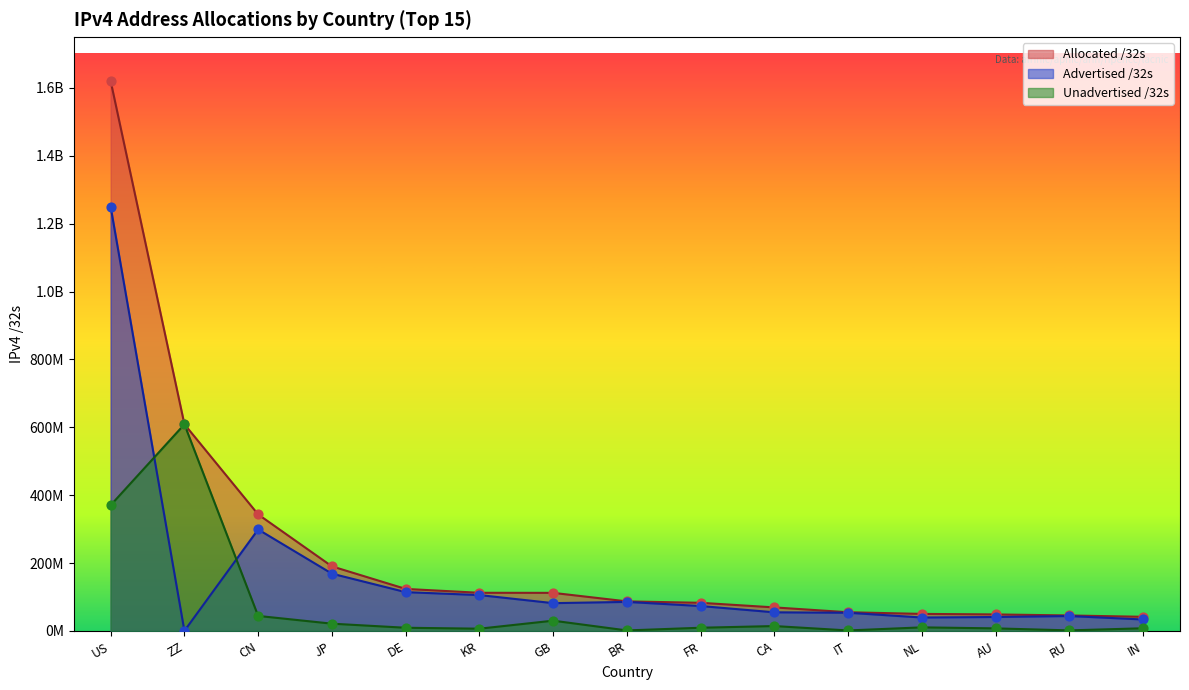

At which category is the sum across all series the highest?

US